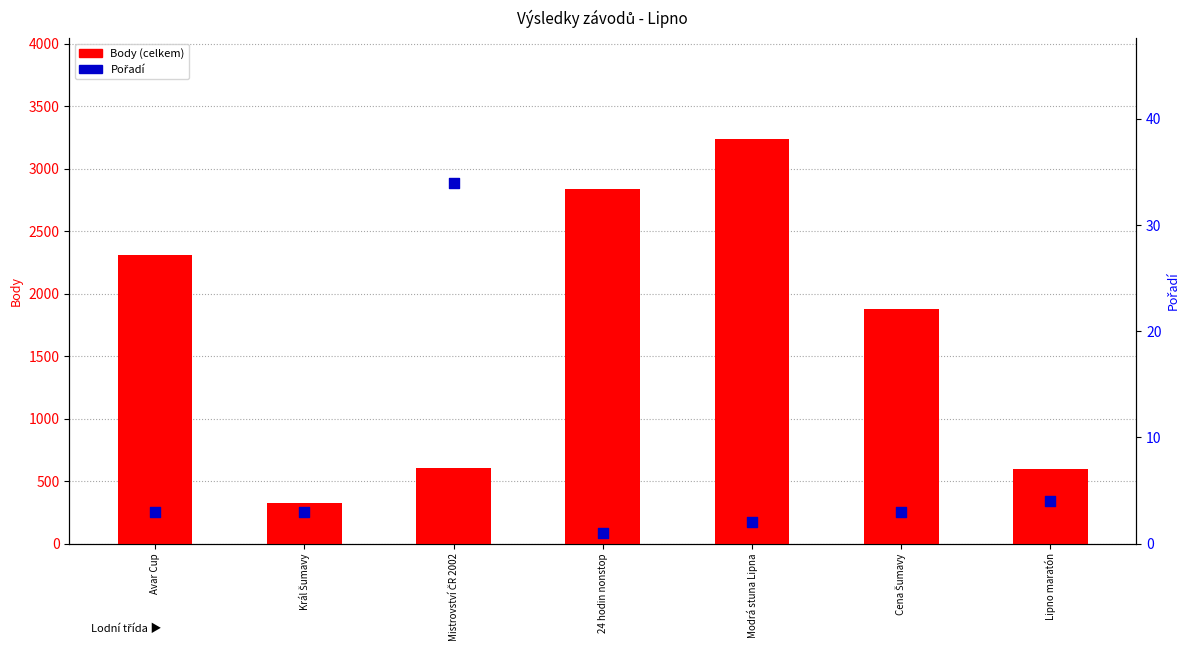

Which series has the largest Y range (max minus min)?

Body (celkem)